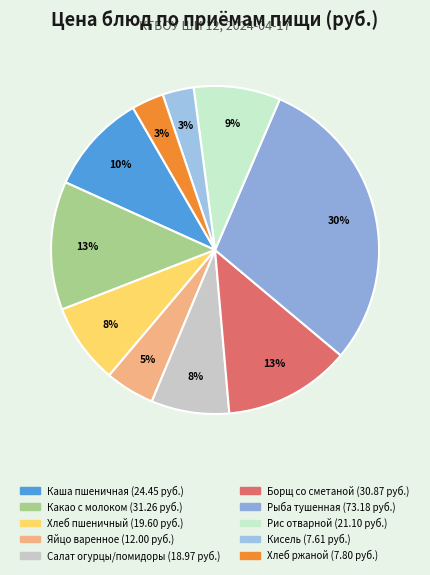

How many segments does this pie chart have?

10